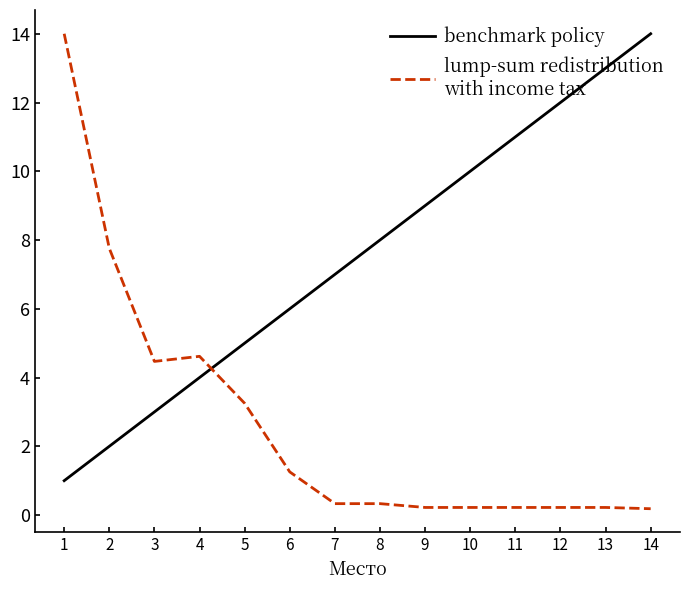

What is the spread (max minus min) of values at 4?

0.6